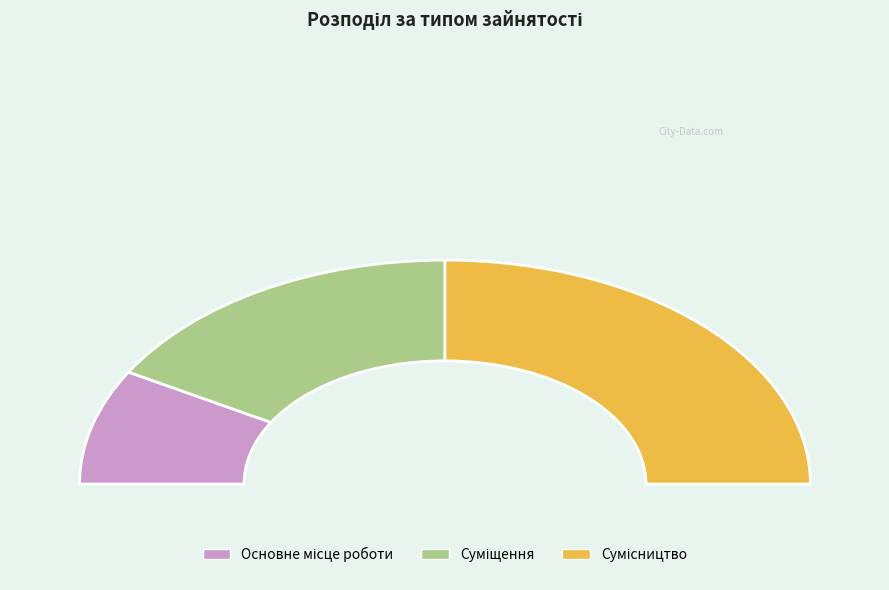

Is Суміщення the majority of the pie?

No